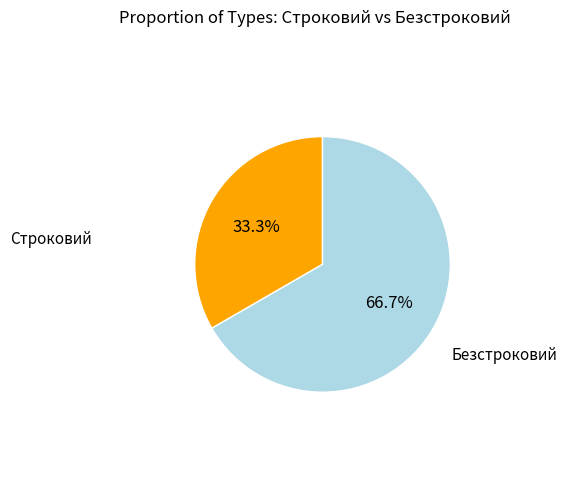

Is there any slice that represents more than half of the pie?

Yes